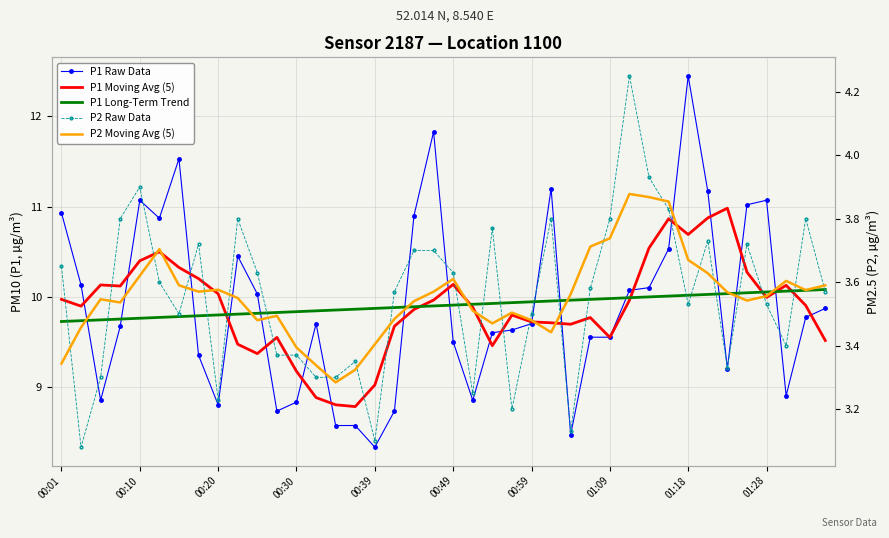

True or false: P2 Moving Avg (5) and P1 Long-Term Trend intersect in this chart.

False